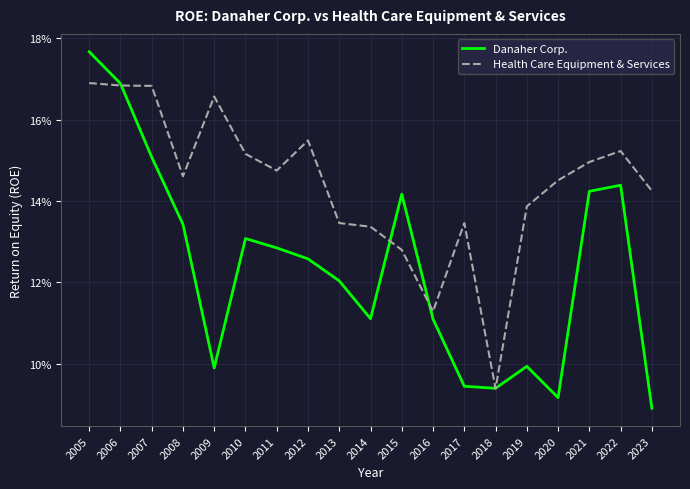

What is the value of the Health Care Equipment & Services point at the 9th from the left?

0.1